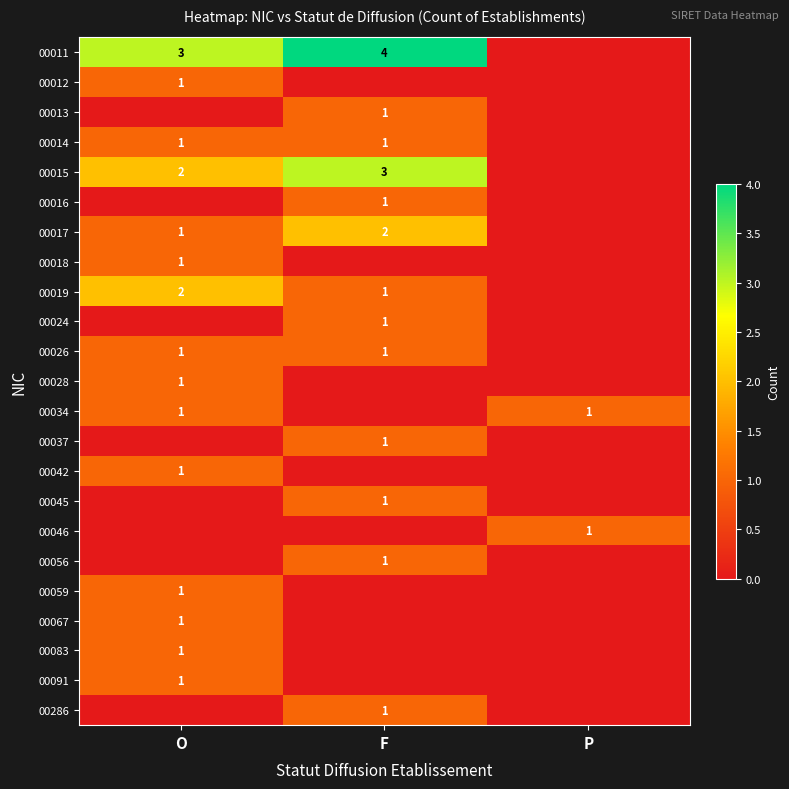

Which label corresponds to the smallest value in the chart?

P